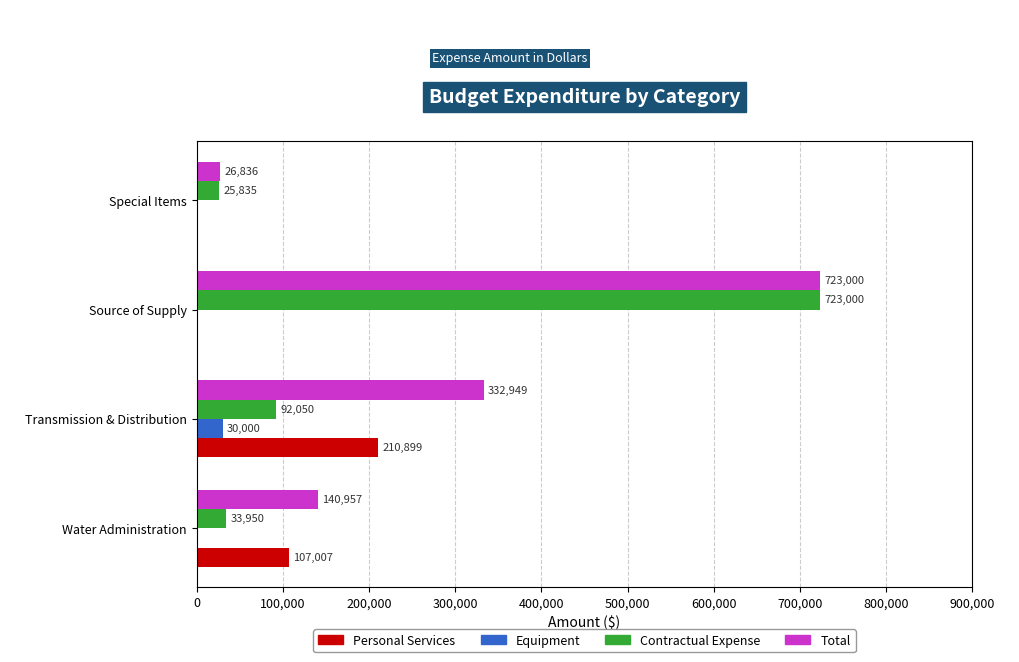

The Equipment series shows 30000 at Transmission & Distribution. True or false?

True